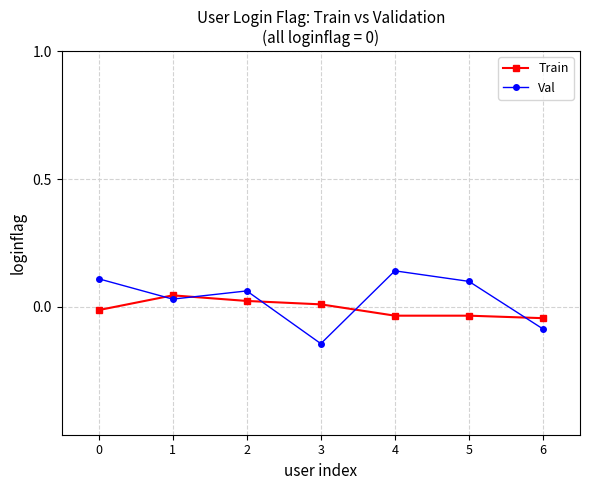

The value of Train at 2 is 0.0. True or false?

True